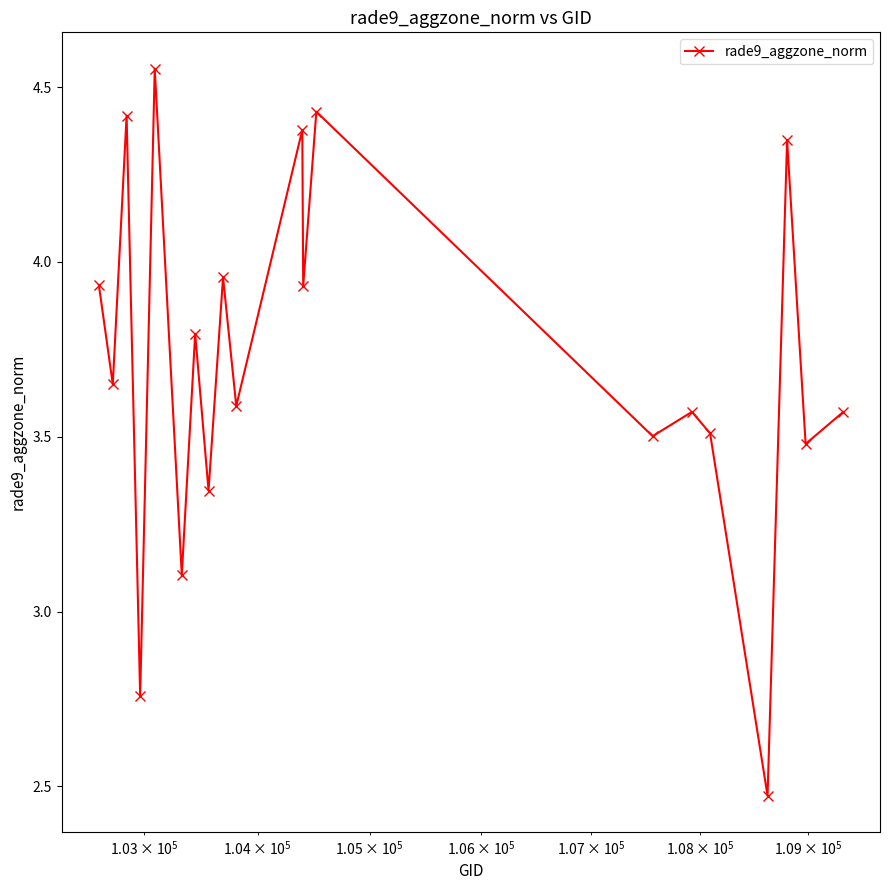

What is the average value?

3.7